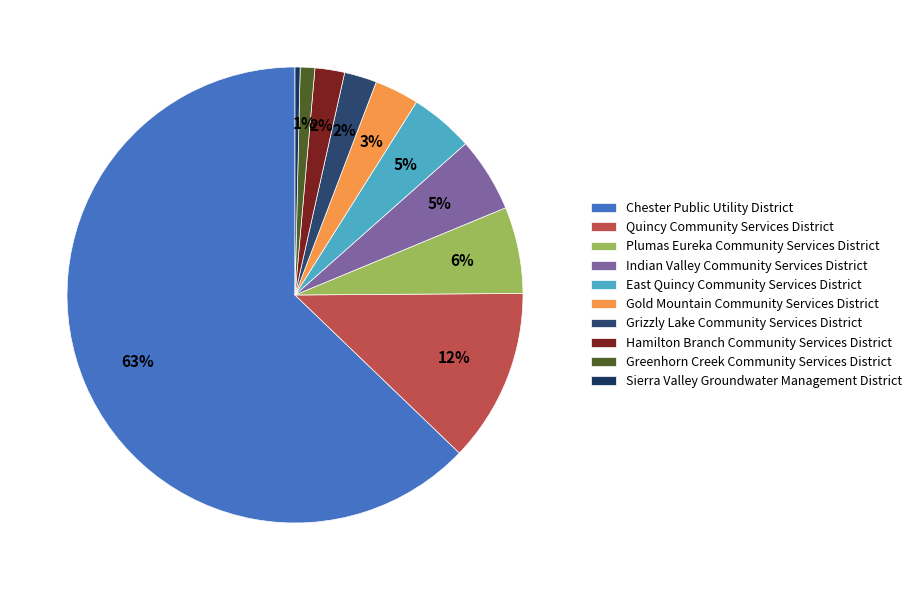

Count the number of slices in the pie.

10